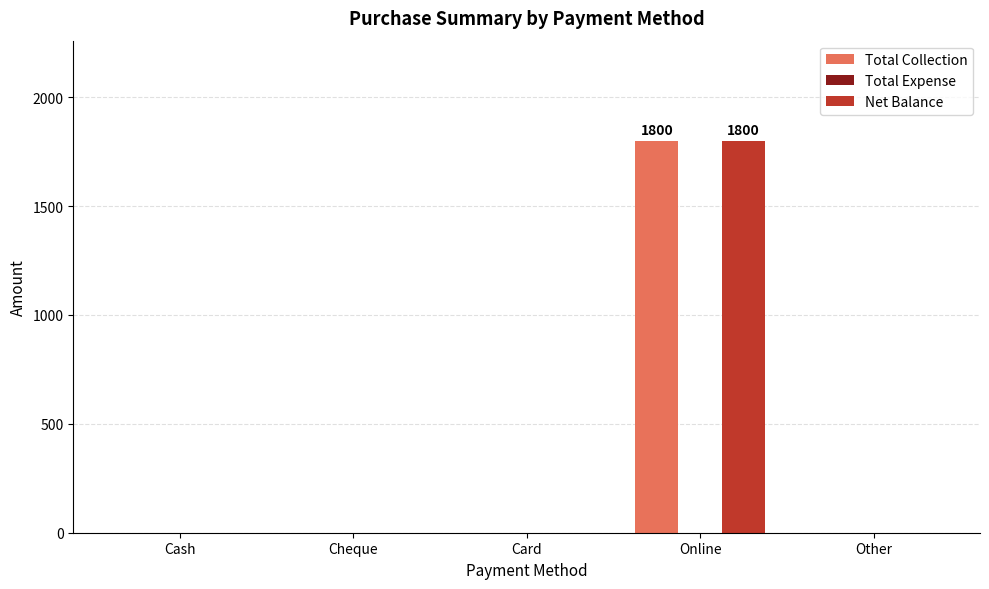

At which category is the sum across all series the highest?

Online